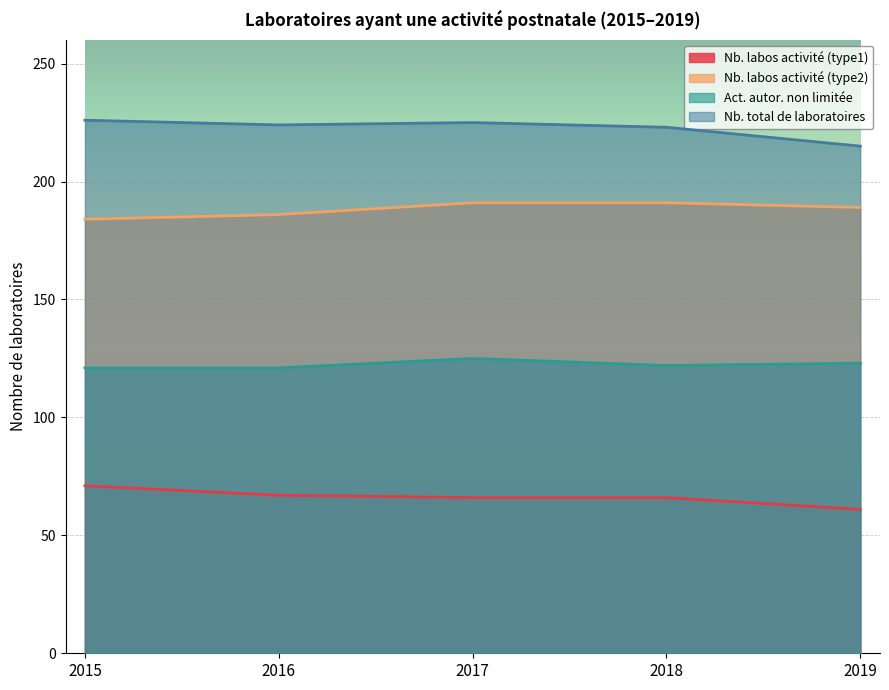

What is the value of the Nb. labos activité (type2) point at the 1st from the left?

184